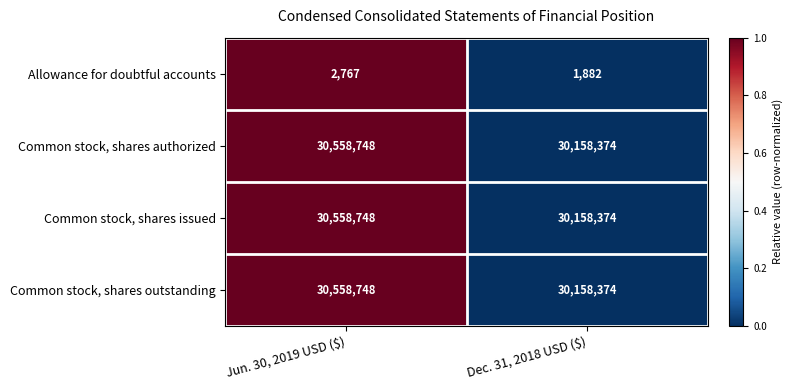

What is the greatest value displayed?

30558748